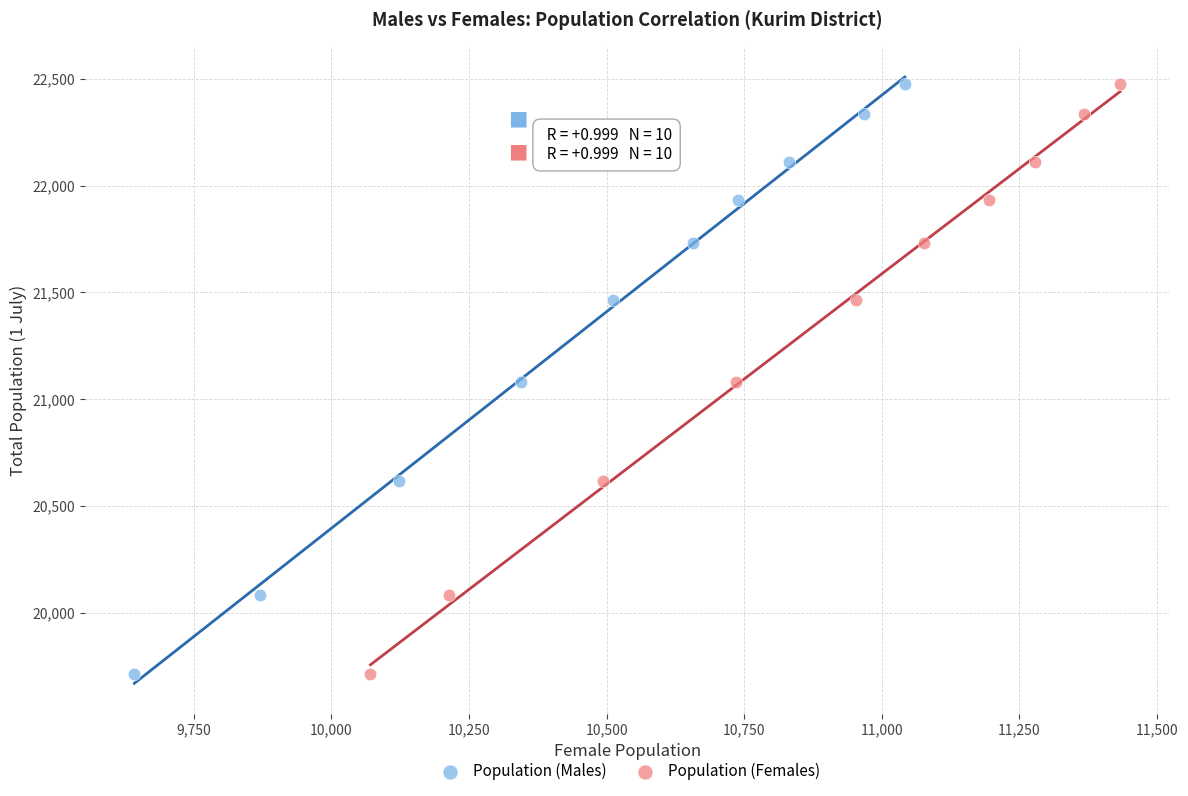

What are all the series names shown in the legend?

Population (Males), Population (Females)